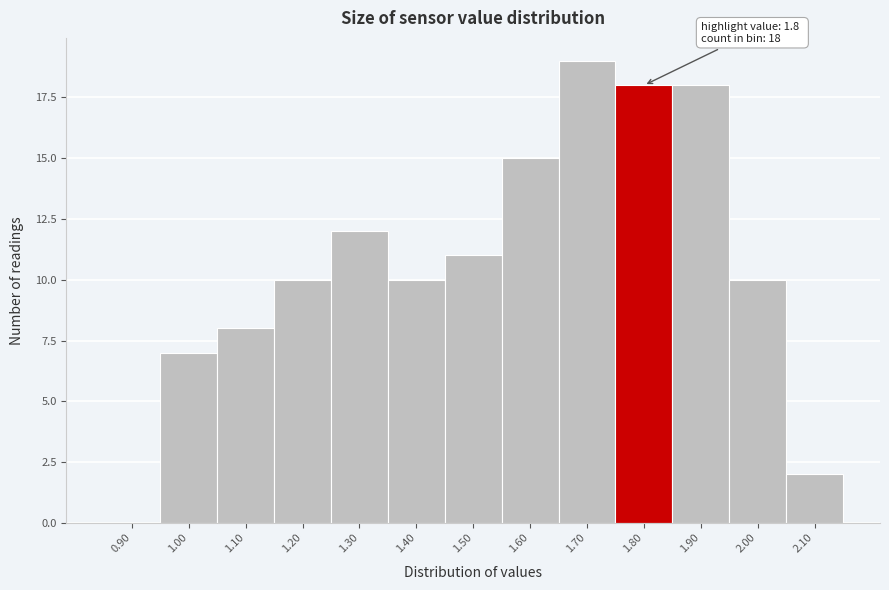

Reading left to right, list all the values displayed in this chart.

0.90=0	1.00=7	1.10=8	1.20=10	1.30=12	1.40=10	1.50=11	1.60=15	1.70=19	1.80=18	1.90=18	2.00=10	2.10=2